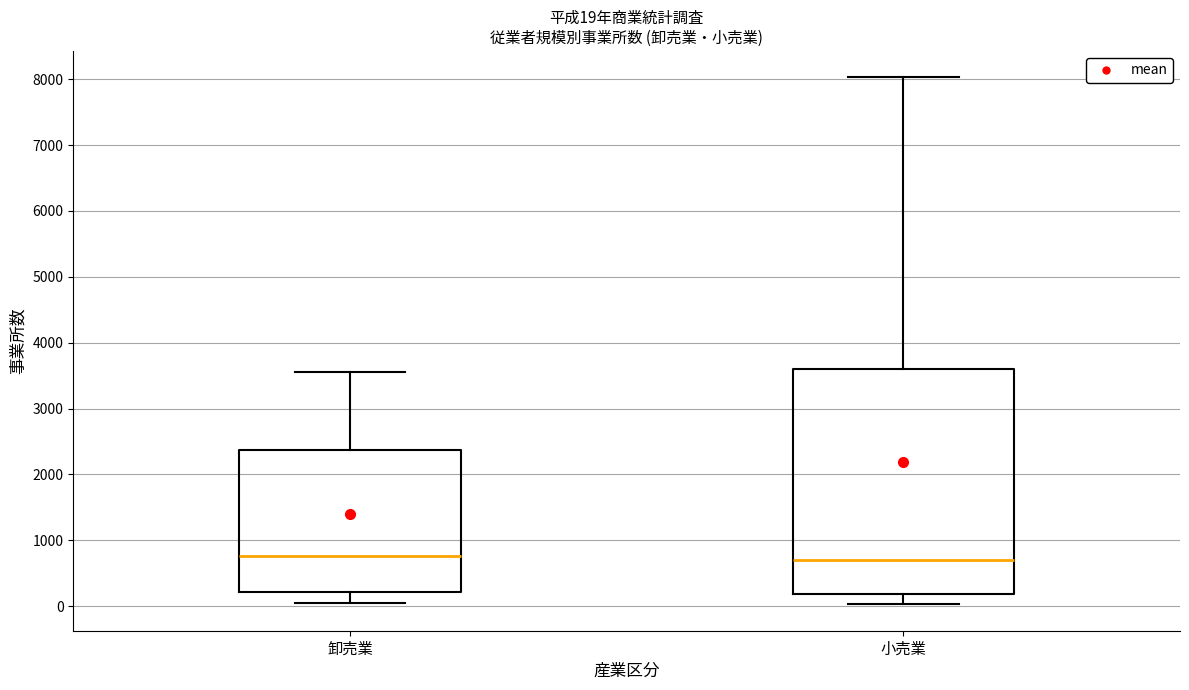

Which box is the tallest, from its lower edge to its upper edge?

小売業